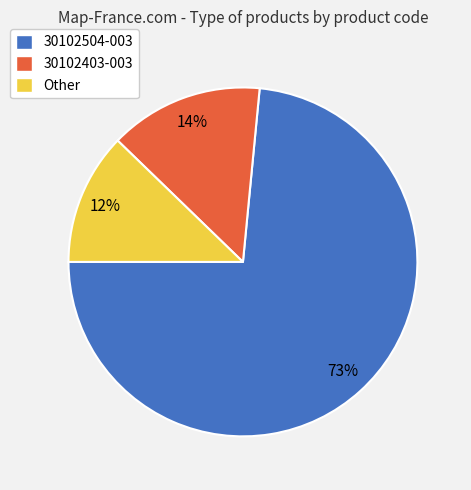

What is the ratio of the value at 30102403-003 to the value at 30102504-003?

0.2